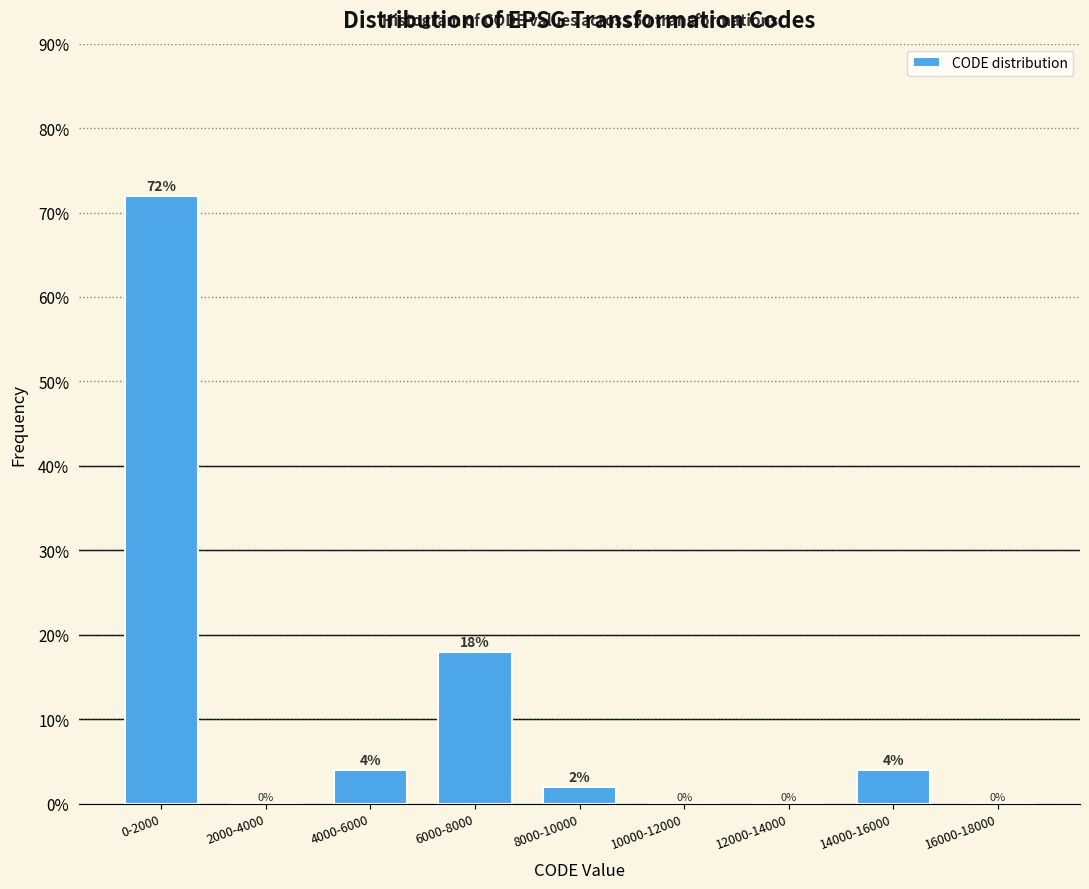

Reading left to right, what are all the values shown in this chart?

0-2000=72	2000-4000=0	4000-6000=4	6000-8000=18	8000-10000=2	10000-12000=0	12000-14000=0	14000-16000=4	16000-18000=0